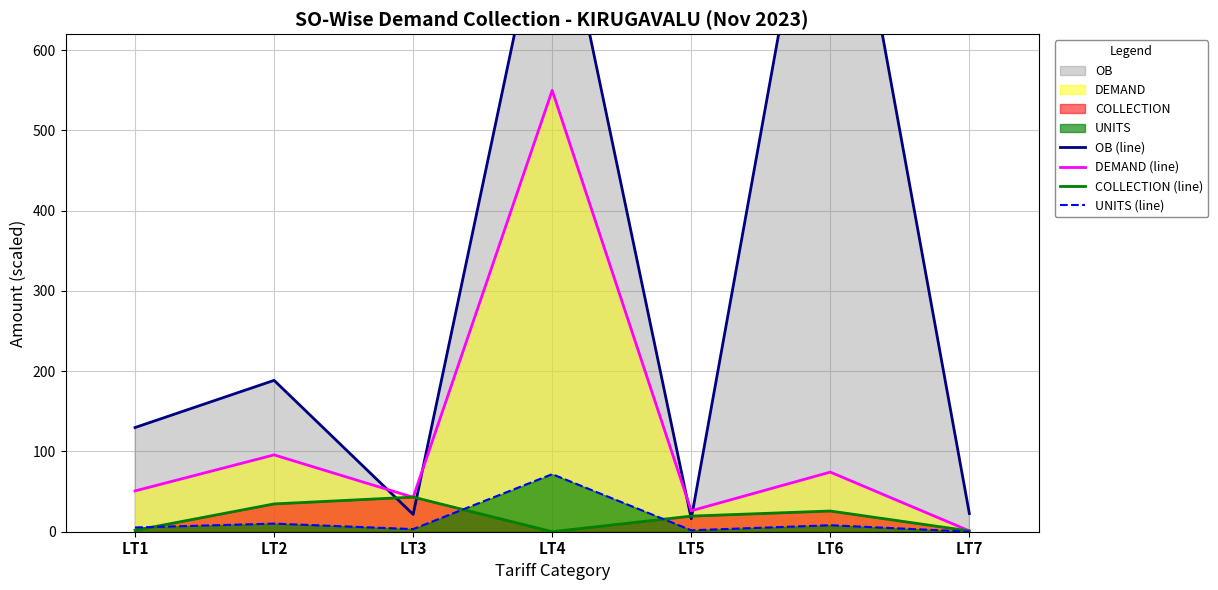

At how many categories does at least one series exceed 101?

4